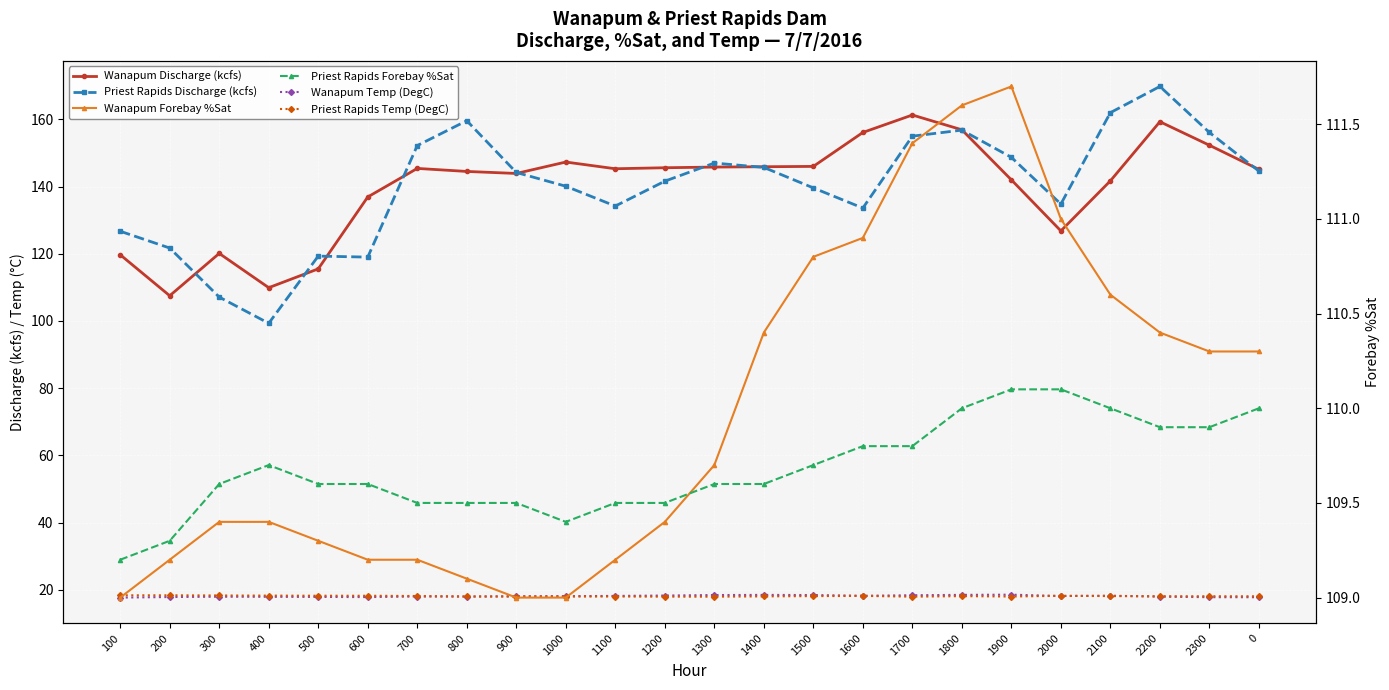

Rank the series at 800 from lowest to highest value.

Wanapum Temp (DegC), Priest Rapids Temp (DegC), Wanapum Forebay %Sat, Priest Rapids Forebay %Sat, Wanapum Discharge (kcfs), Priest Rapids Discharge (kcfs)